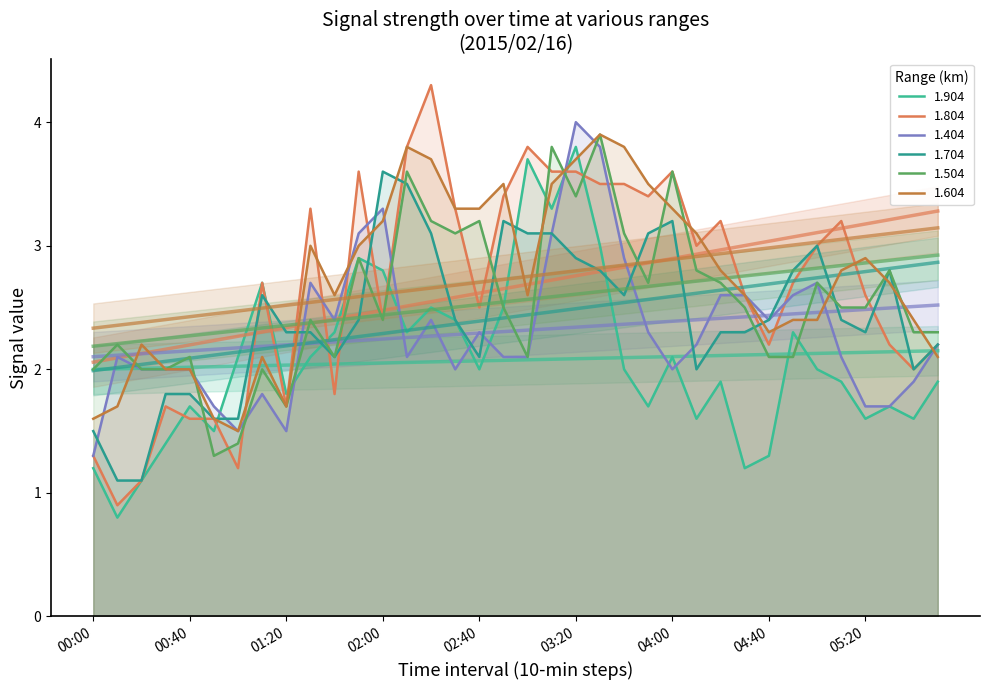

What is the difference between the maximum and minimum values in the 1.604 series?

2.4